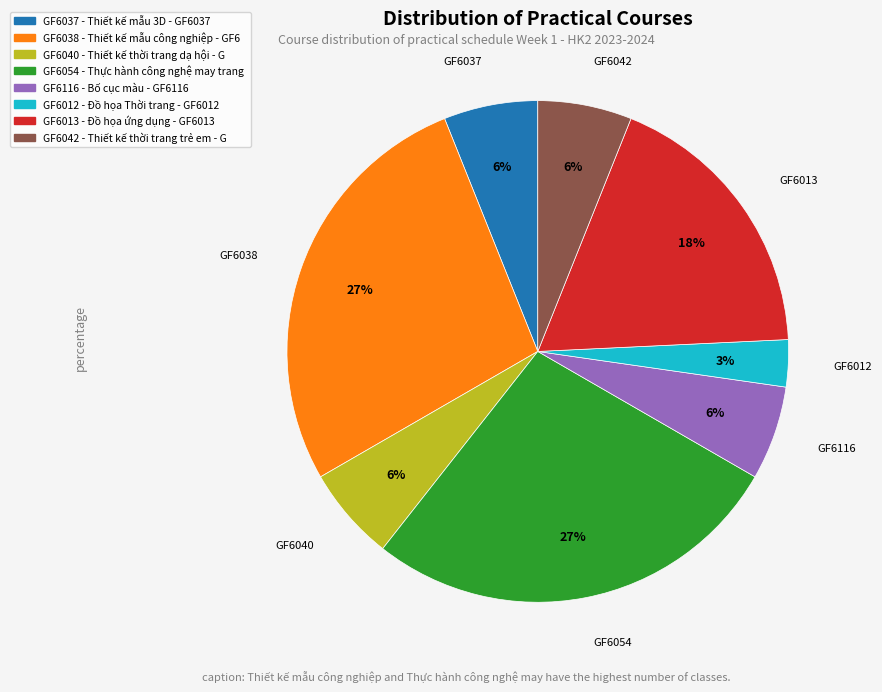

To the nearest percent, what is the average slice percentage?

12%